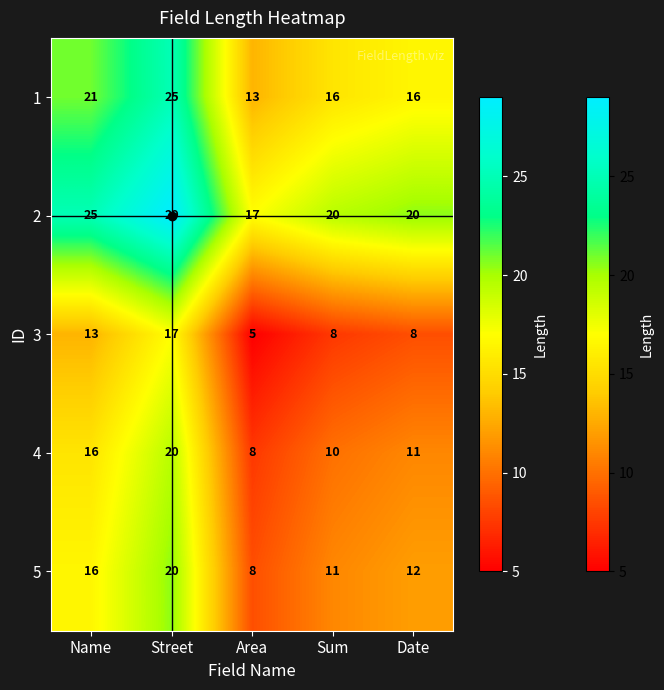

What is the maximum value for 5?

20